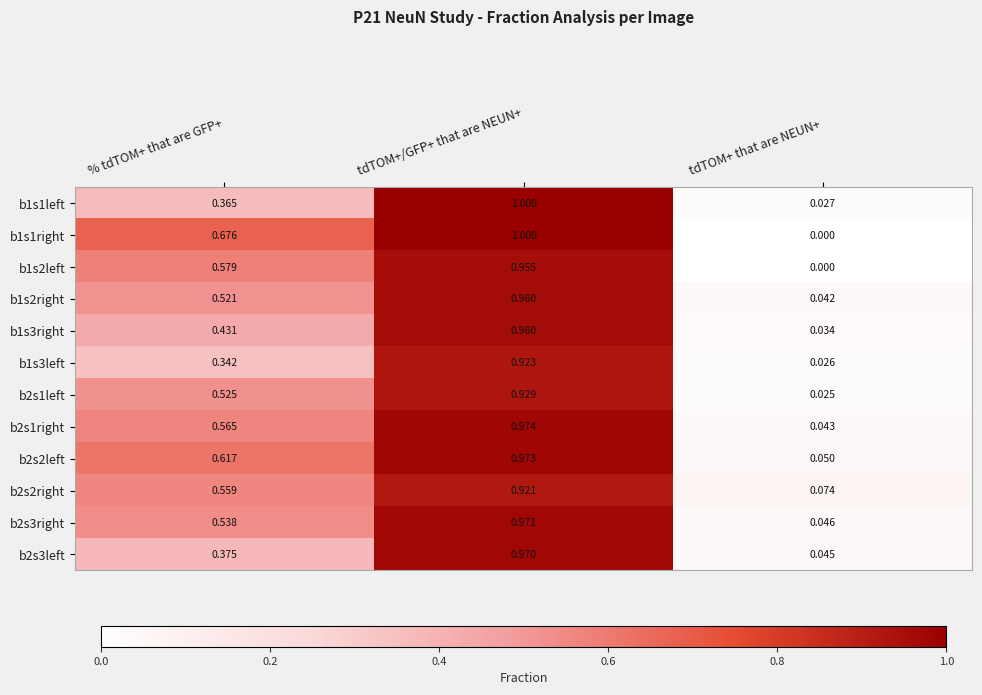

Which category has the highest value in the b2s1right series?

tdTOM+/GFP+ that are NEUN+